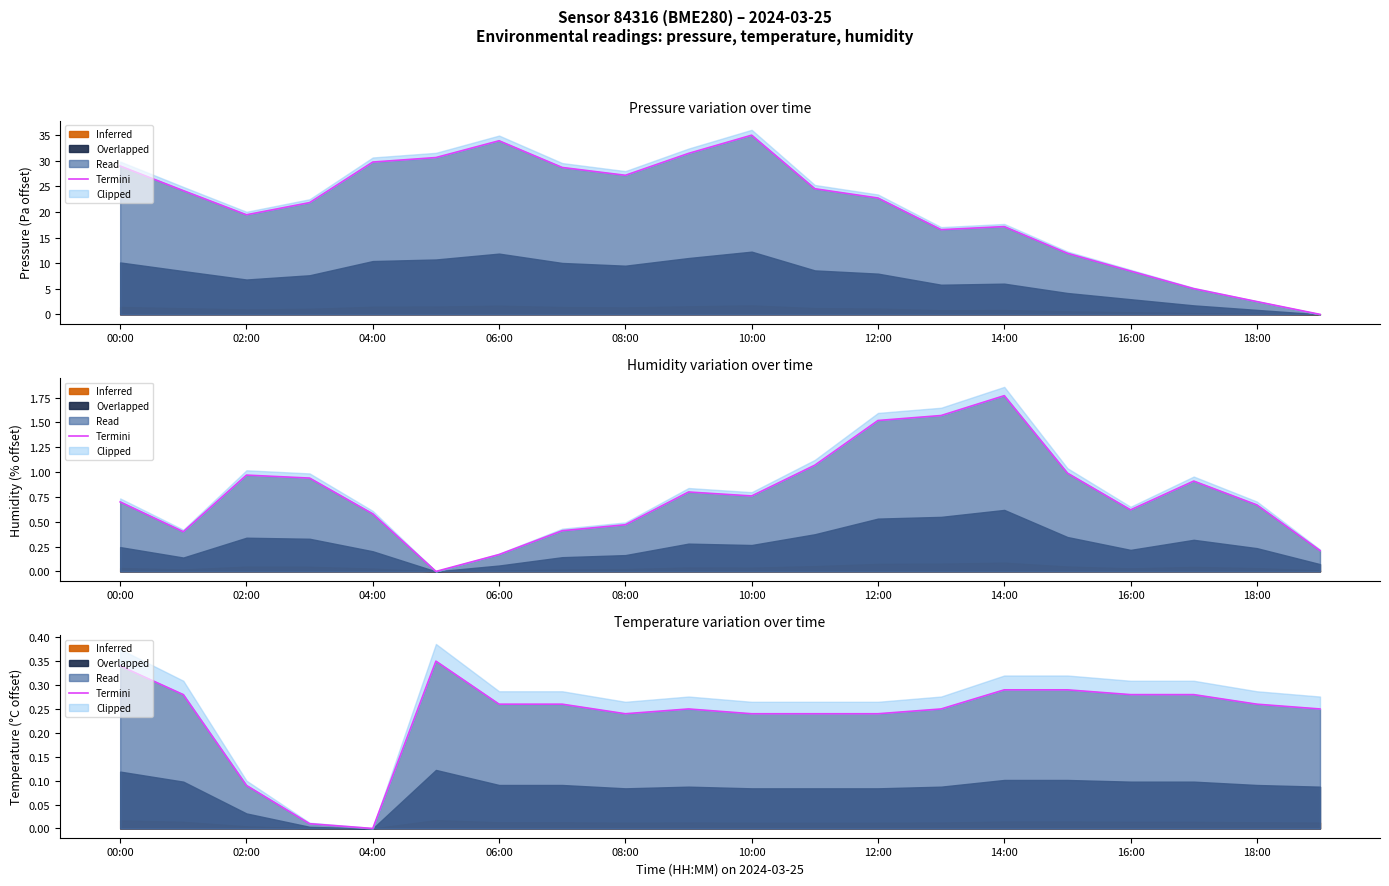

What is the average value?

0.2